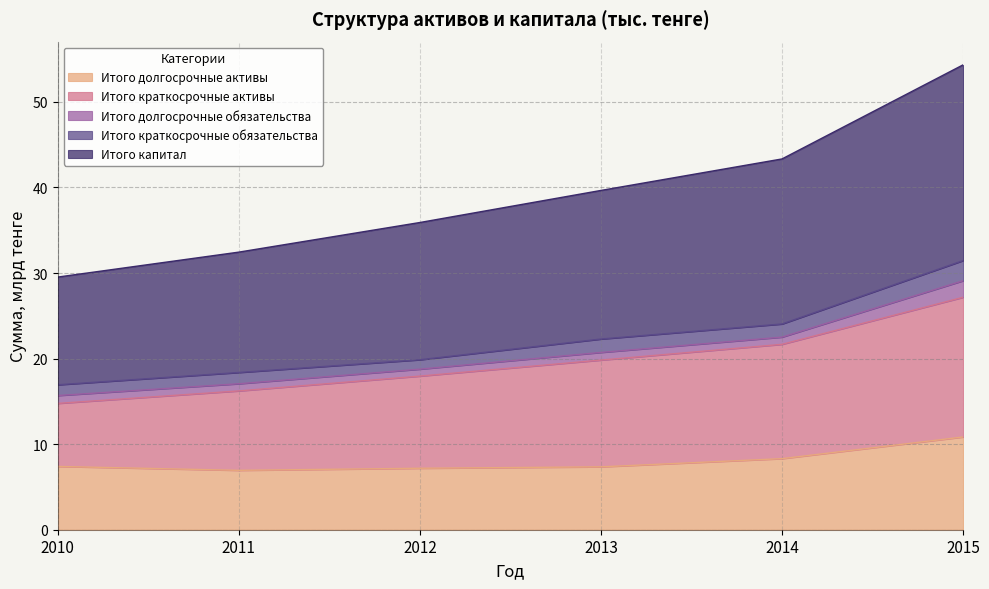

The value of Итого долгосрочные активы at 2013 is 7.3. True or false?

True